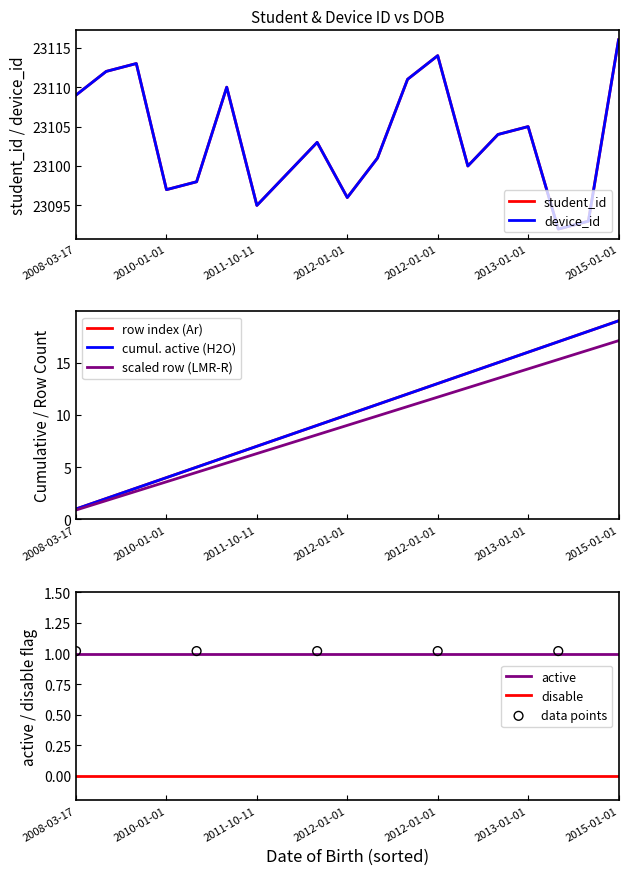

What is the total value across all series at 2009-01-01?

46224